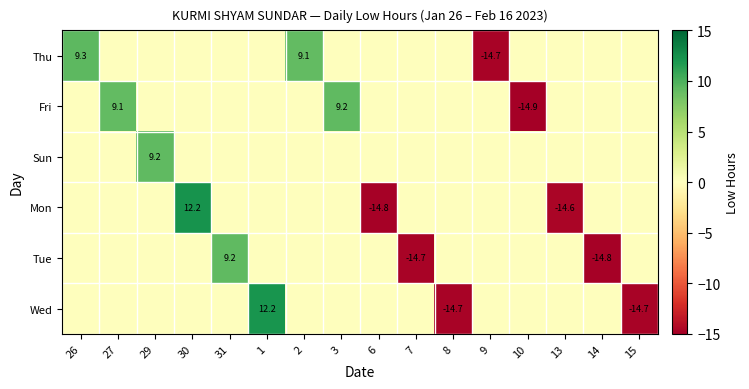

Is it true that Thu equals 9.1 at 2?

True